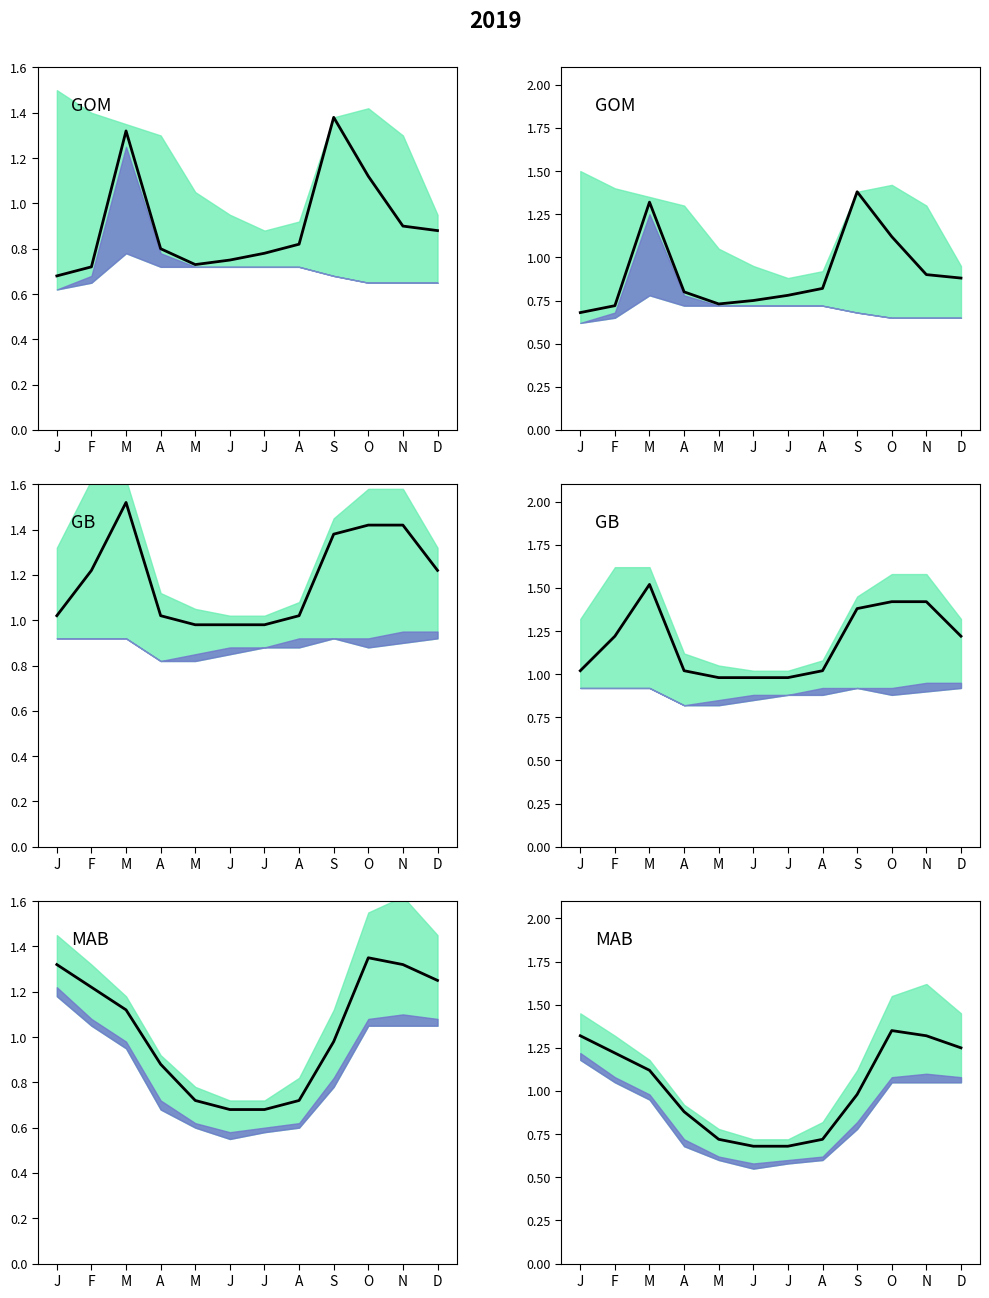

Between S and O, which is larger?

O